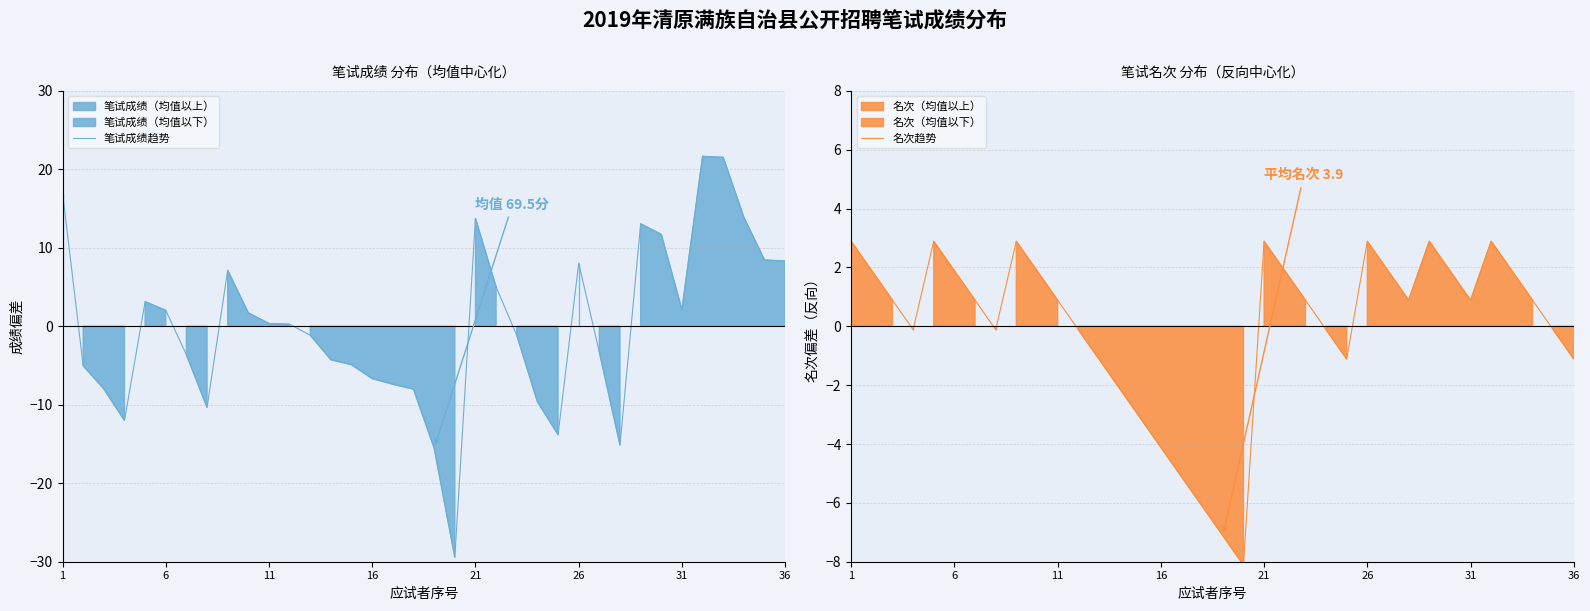

At which label does 名次趋势 first exceed 0?

1